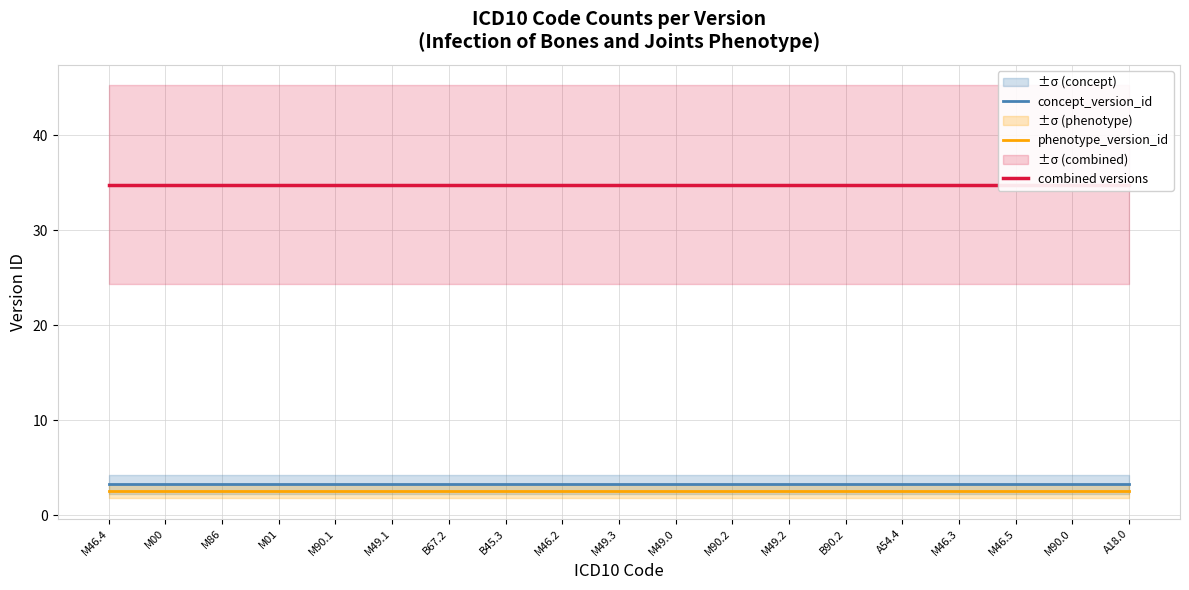

Reading left to right, extract all data points from this chart.

concept_version_id: 3.2	3.2	3.2	3.2	3.2	3.2	3.2	3.2	3.2	3.2	3.2	3.2	3.2	3.2	3.2	3.2	3.2	3.2	3.2
phenotype_version_id: 2.5	2.5	2.5	2.5	2.5	2.5	2.5	2.5	2.5	2.5	2.5	2.5	2.5	2.5	2.5	2.5	2.5	2.5	2.5
combined versions: 34.8	34.8	34.8	34.8	34.8	34.8	34.8	34.8	34.8	34.8	34.8	34.8	34.8	34.8	34.8	34.8	34.8	34.8	34.8